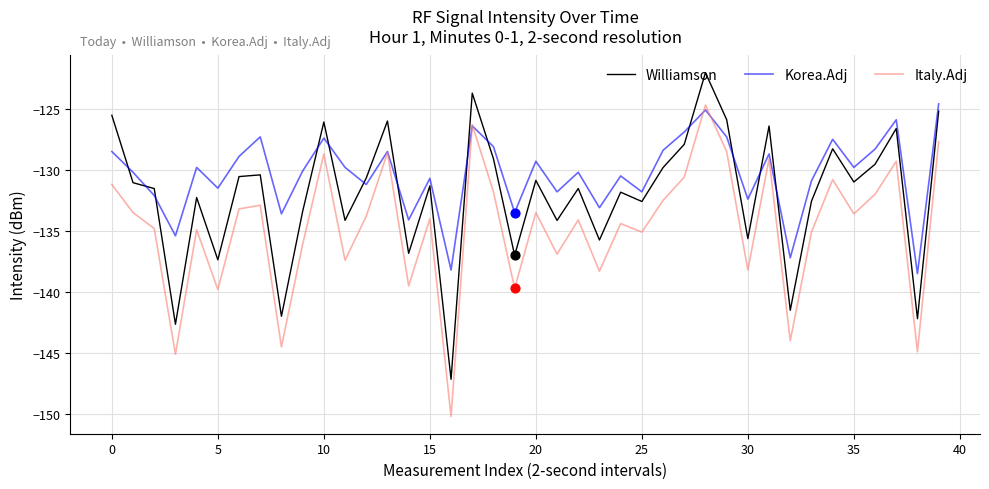

At how many categories does at least one series exceed -147?

40